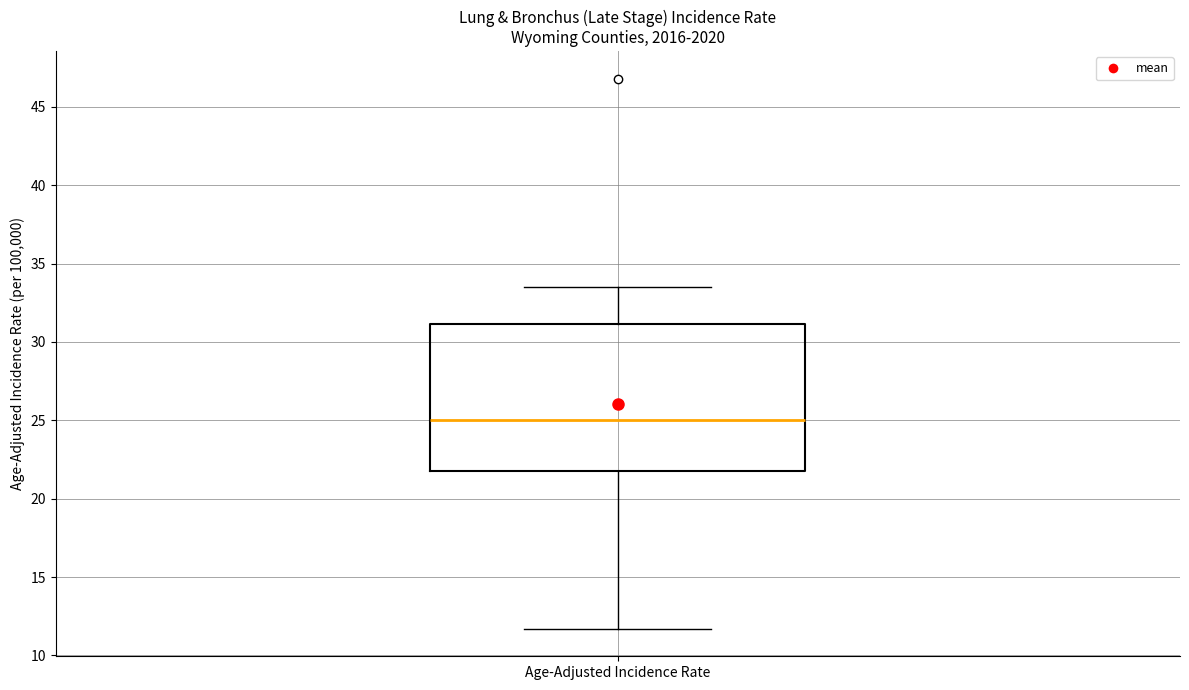

Read this box plot against the y-axis: the position of the median line, the range covered by the box, and the ends of both whiskers. The values are not printed on the chart, so give them approximately, as read against the axis.

median 25.0, box 22.0 to 31.0, whiskers 11.5 to 33.5